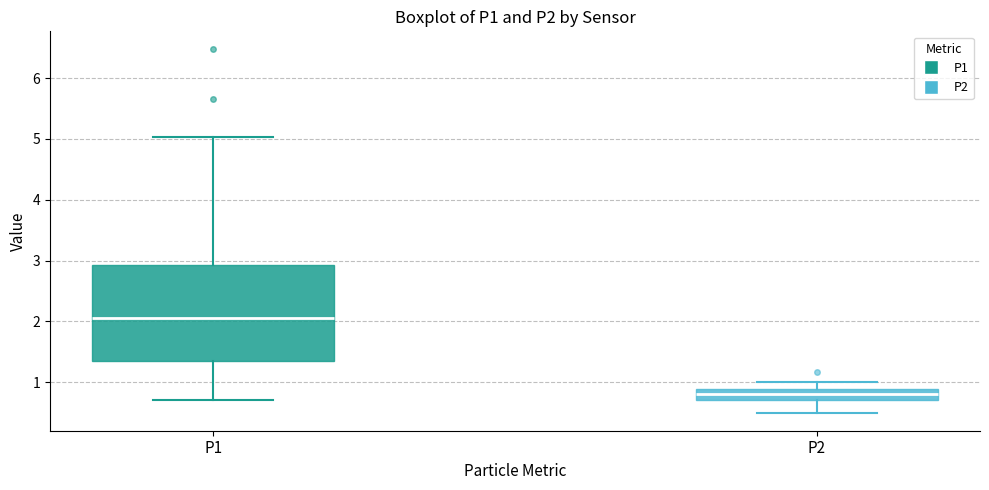

Comparing the boxes themselves (not the whiskers), which one is the tallest?

P1